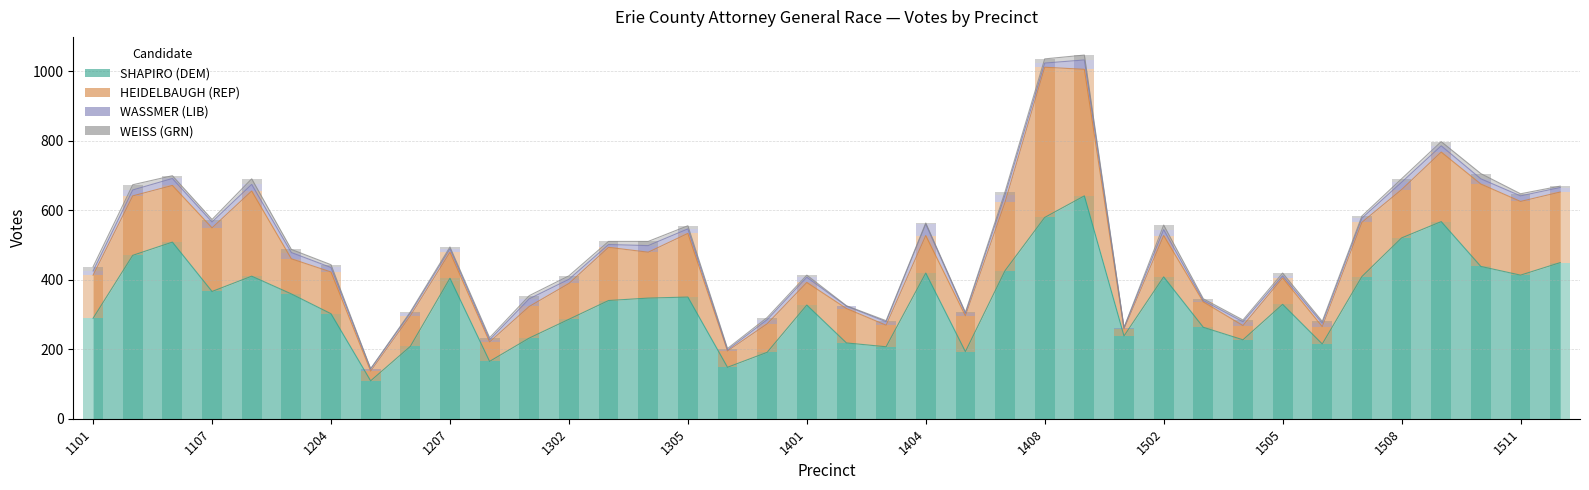

The value of WASSMER (LIB) at 1409 is 47. True or false?

False